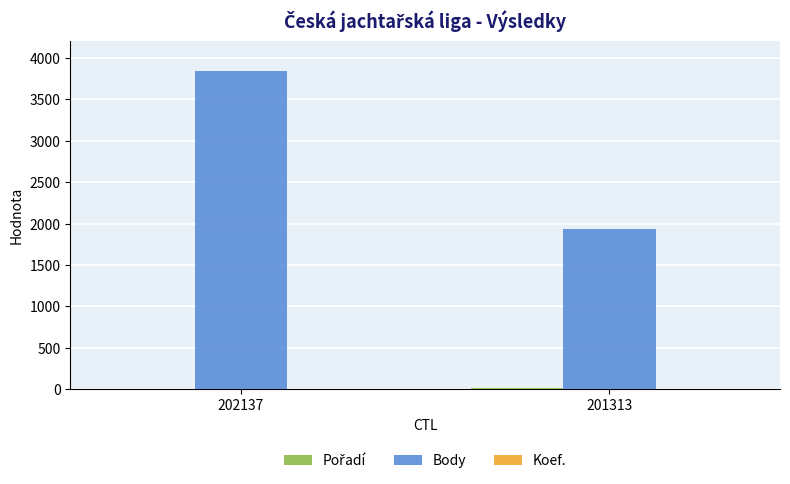

Which series changed the most between 202137 and 201313?

Body